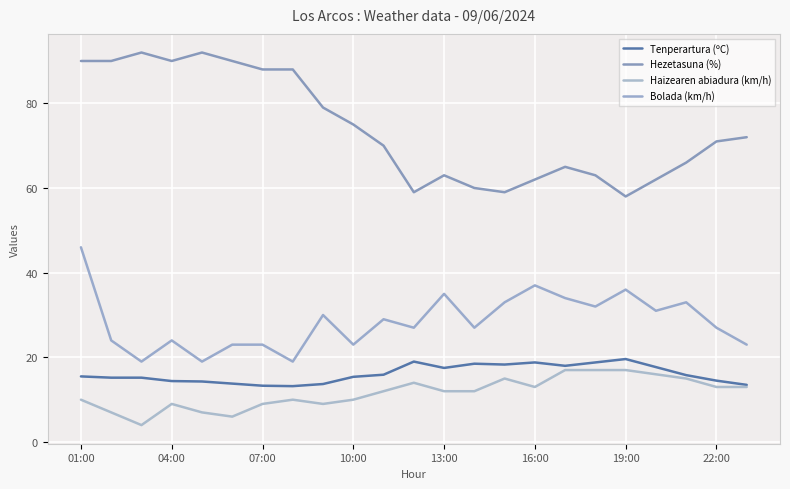

How many lines are shown in the chart?

4